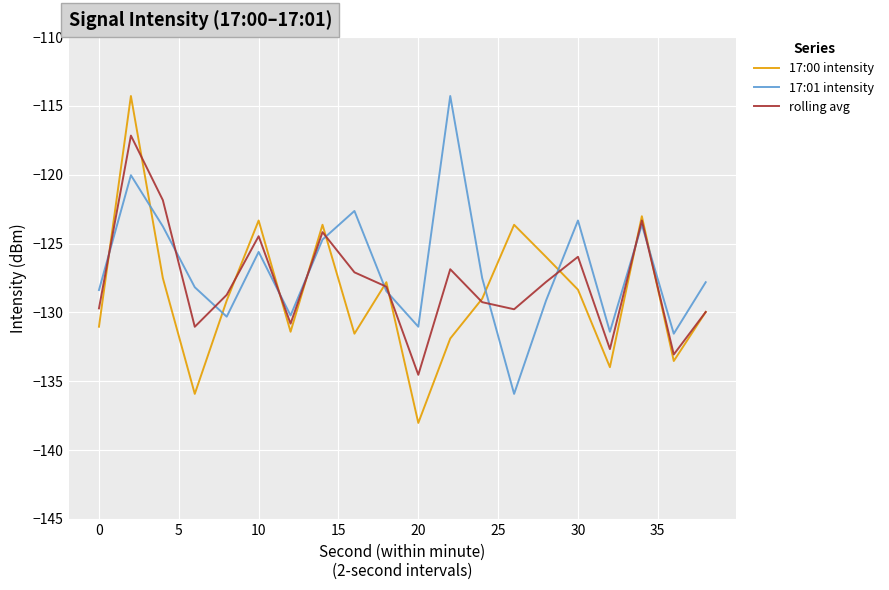

After their last crossing, which series has the higher values: 17:00 intensity or 17:01 intensity?

17:01 intensity